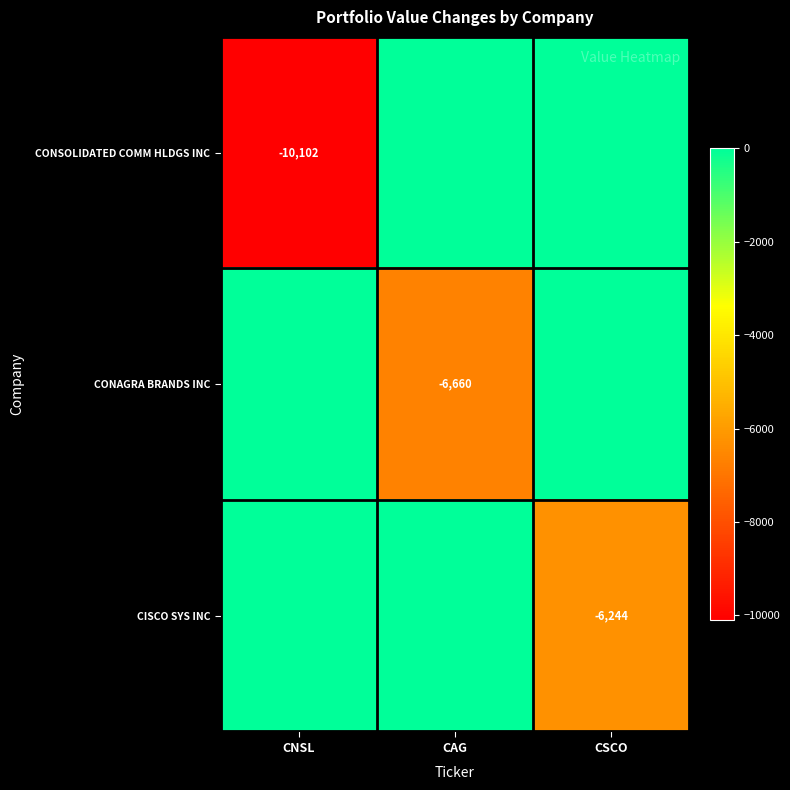

True or false: CONAGRA BRANDS INC has a value of -6660 at CAG.

True